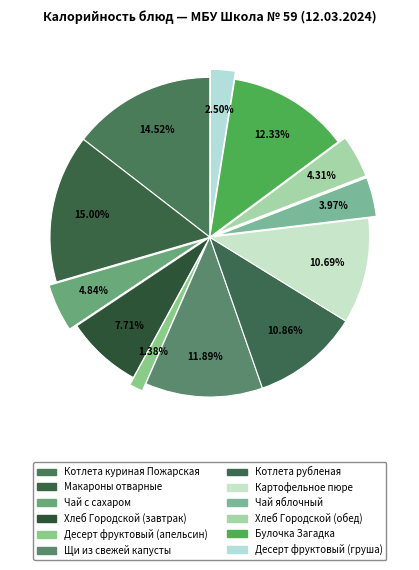

Do Макароны отварные and Хлеб Городской (обед) together represent more than half of the pie?

No